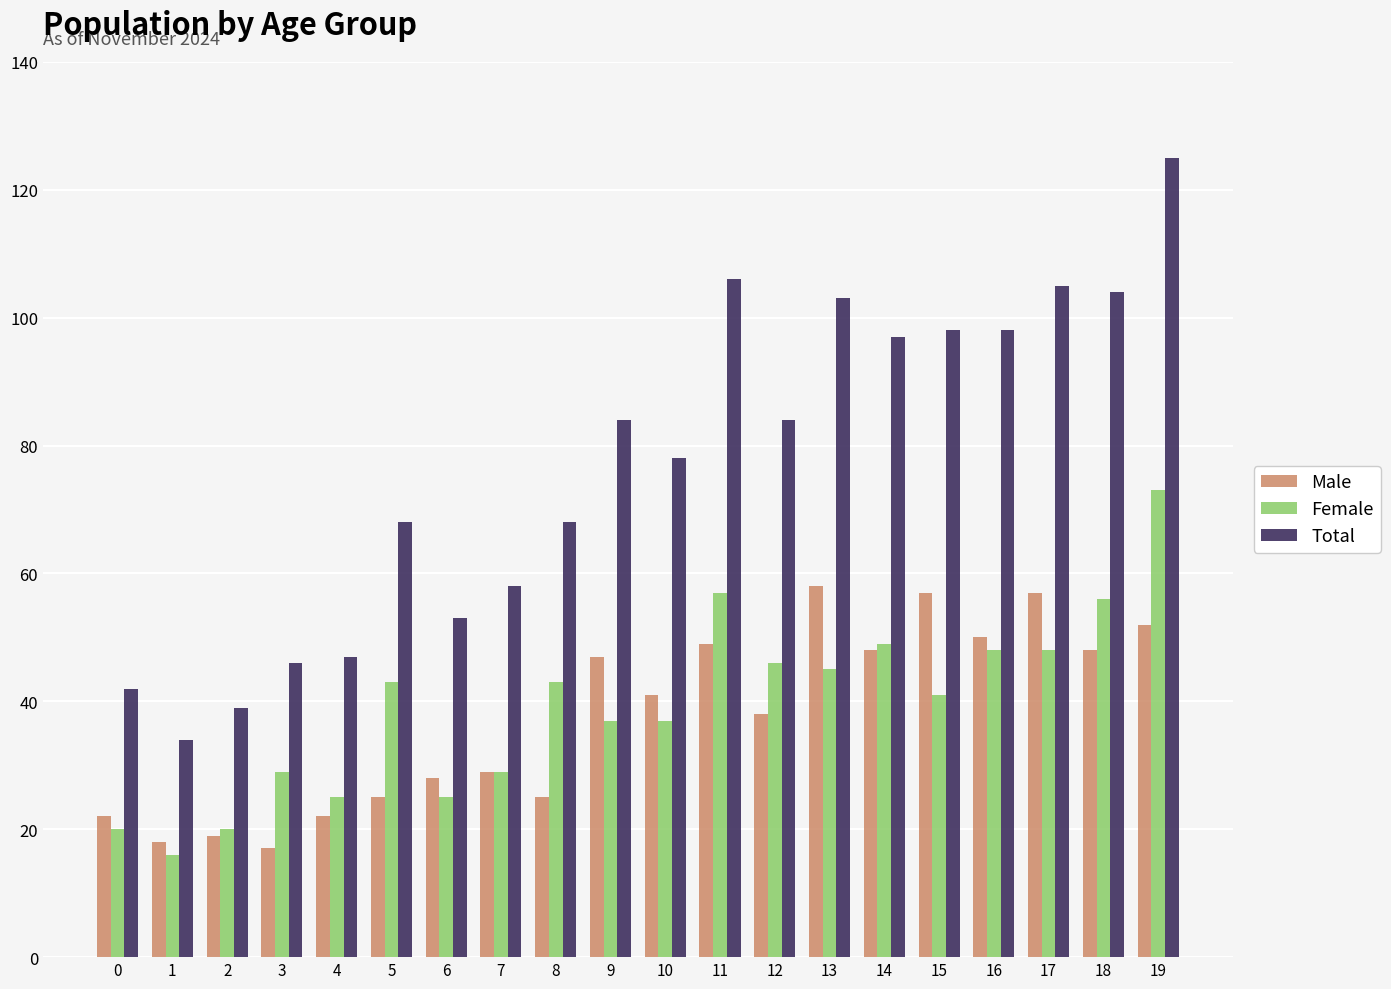

At 13, list the series in order from smallest to largest.

Female, Male, Total